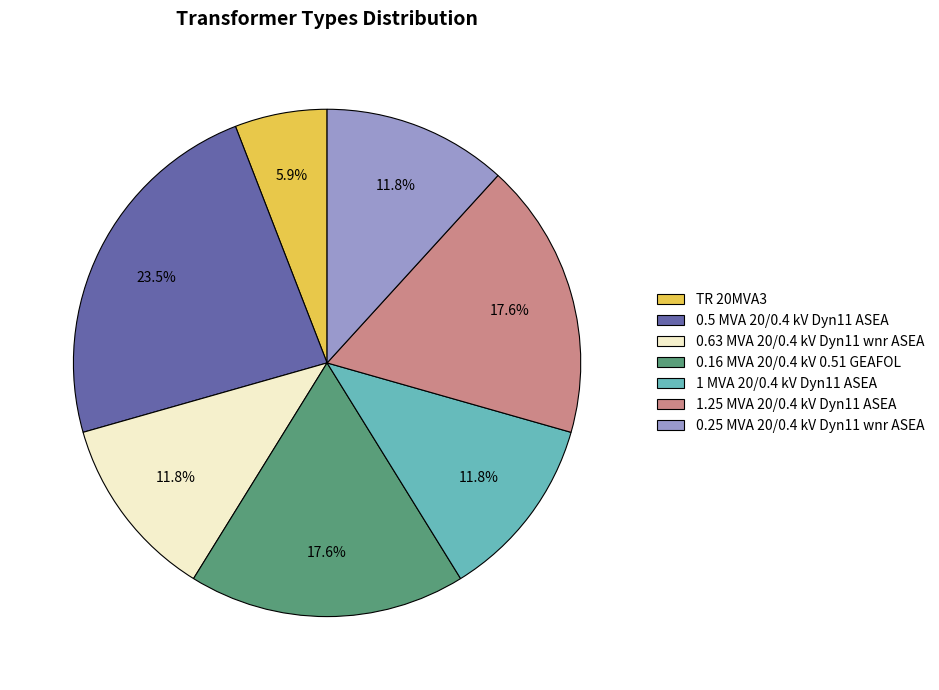

What is the ratio of the value at 0.16 MVA 20/0.4 kV 0.51 GEAFOL to the value at 1.25 MVA 20/0.4 kV Dyn11 ASEA?

1.0